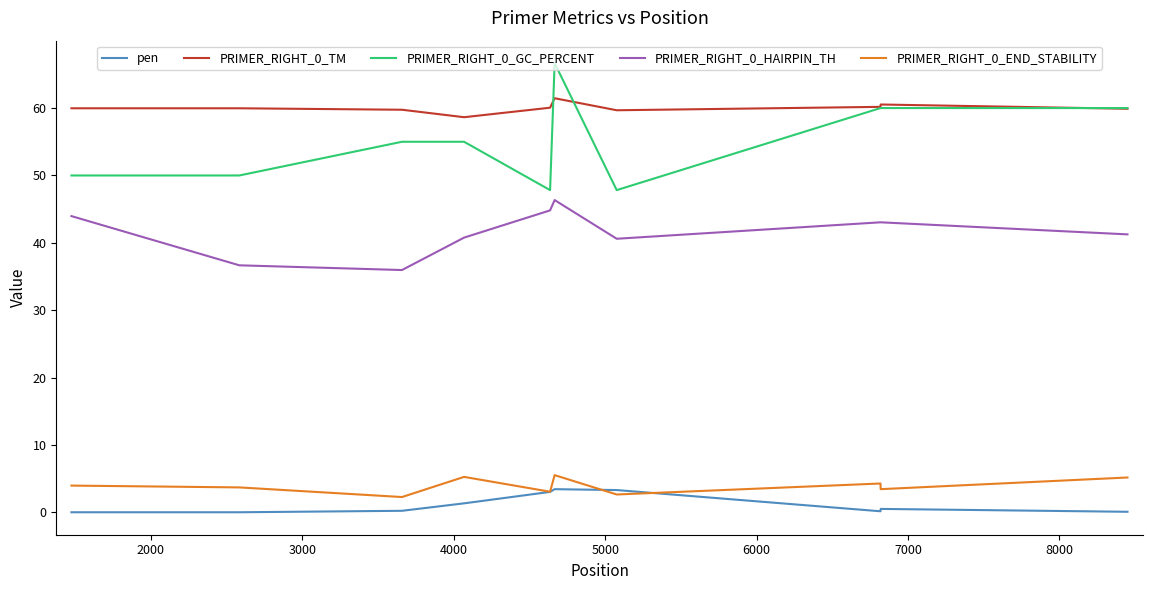

What is the highest value of the PRIMER_RIGHT_0_GC_PERCENT series?

66.7